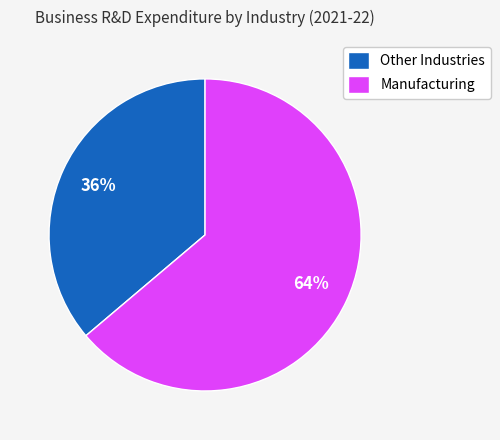

Count the number of slices in the pie.

2